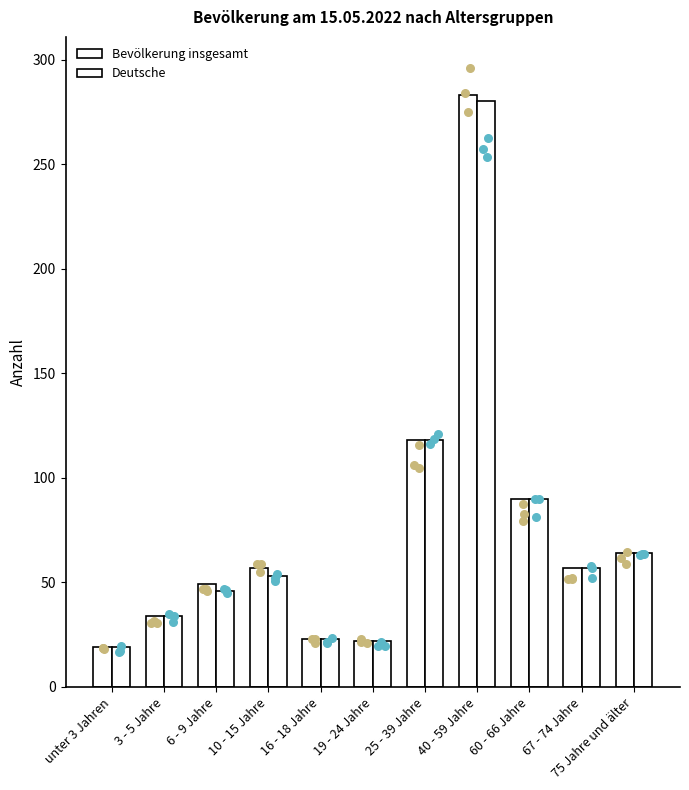

At how many categories does at least one series exceed 220?

1